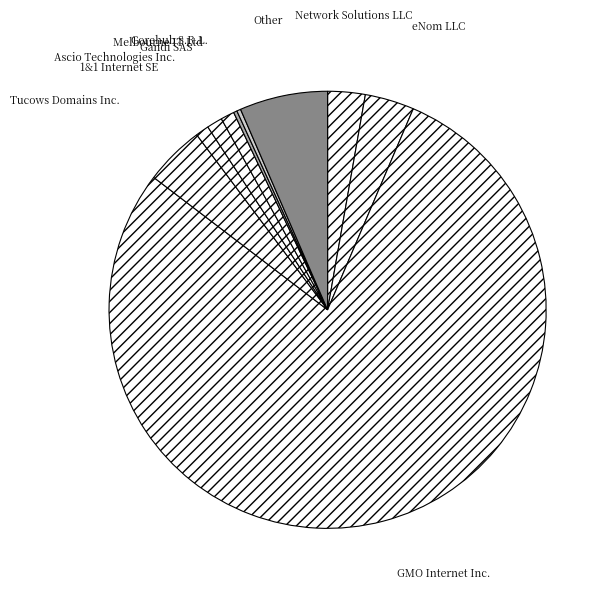

Which category accounts for the majority?

GMO Internet Inc.